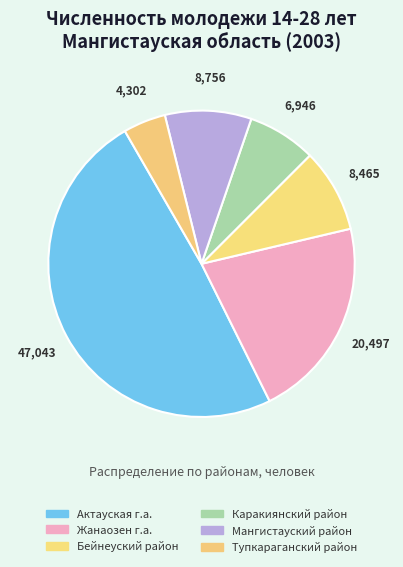

Which category has the biggest portion of the pie?

Актауская г.а.